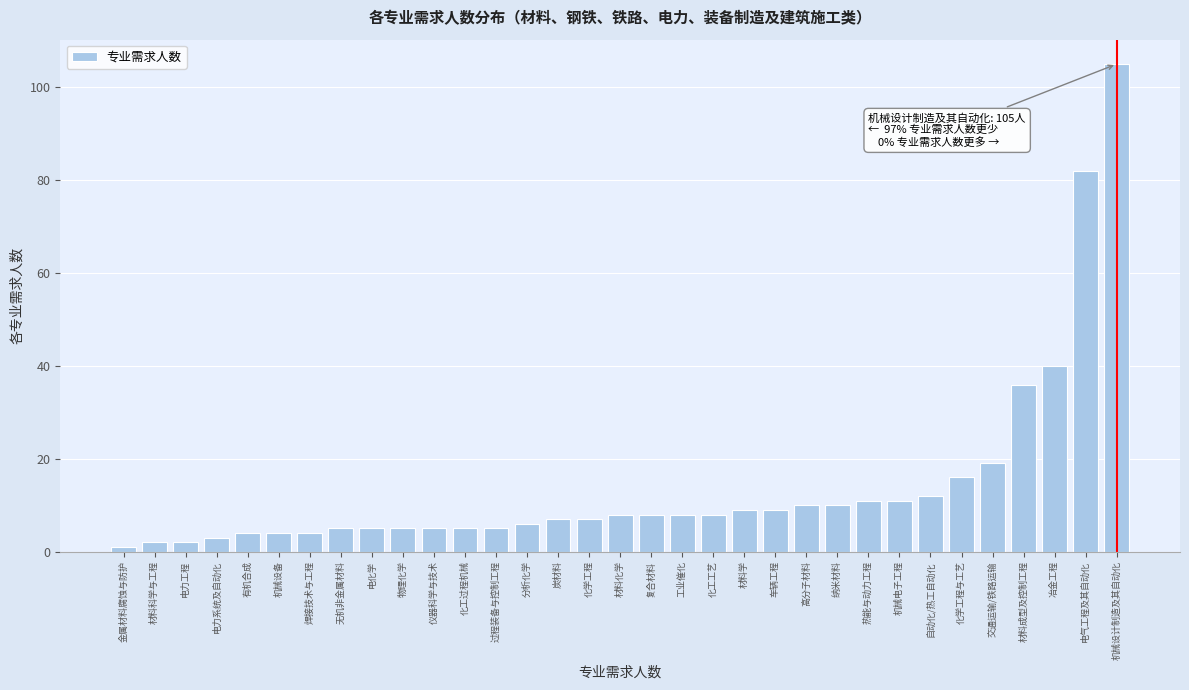

The chart shows a value of 5 at 电化学. True or false?

True